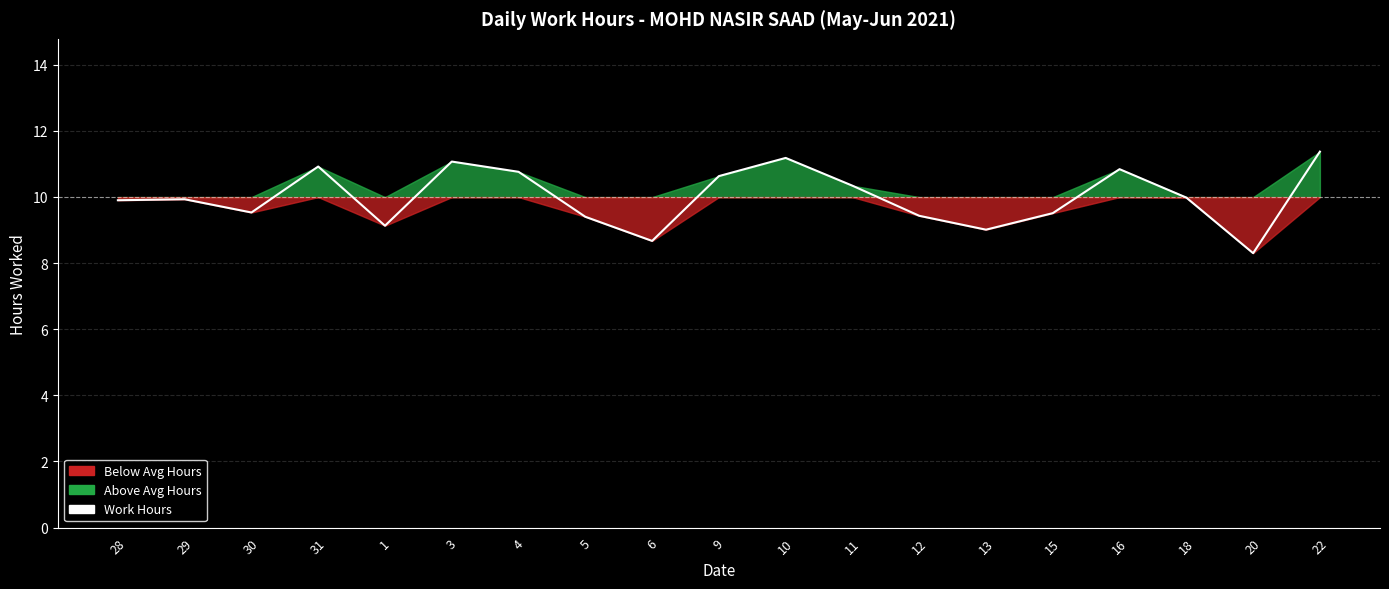

Approximately how many times larger is the value at 15 compared to 29?

1.0